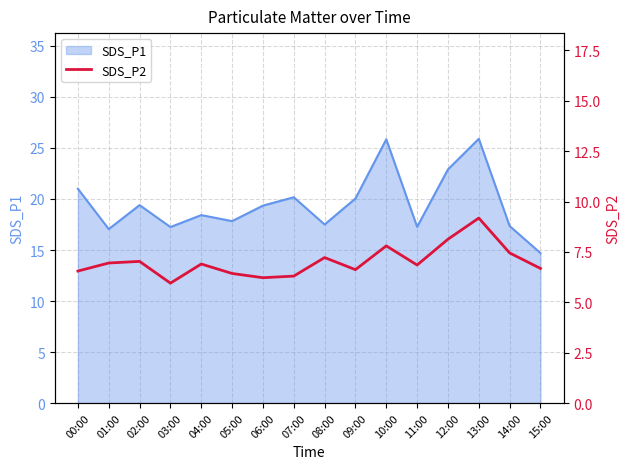

How many interior local peaks (higher than both neighbors) does the data have?

5